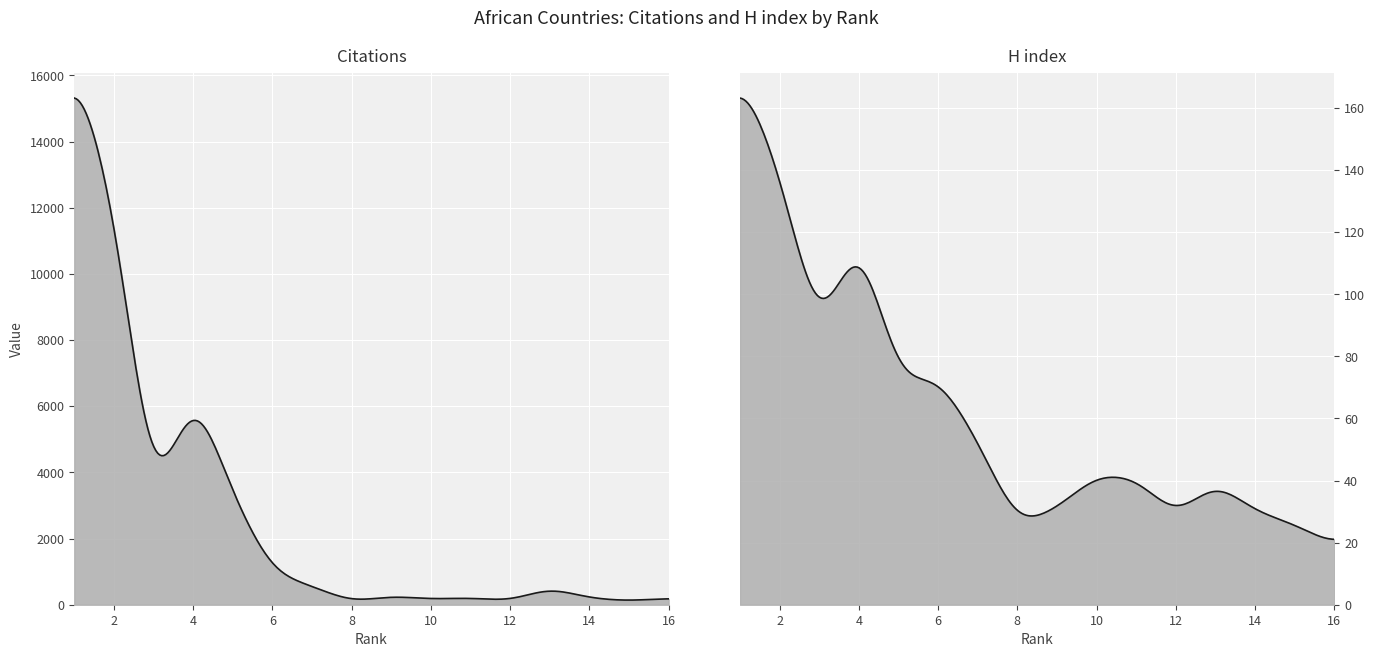

True or false: H index and Citations intersect in this chart.

False